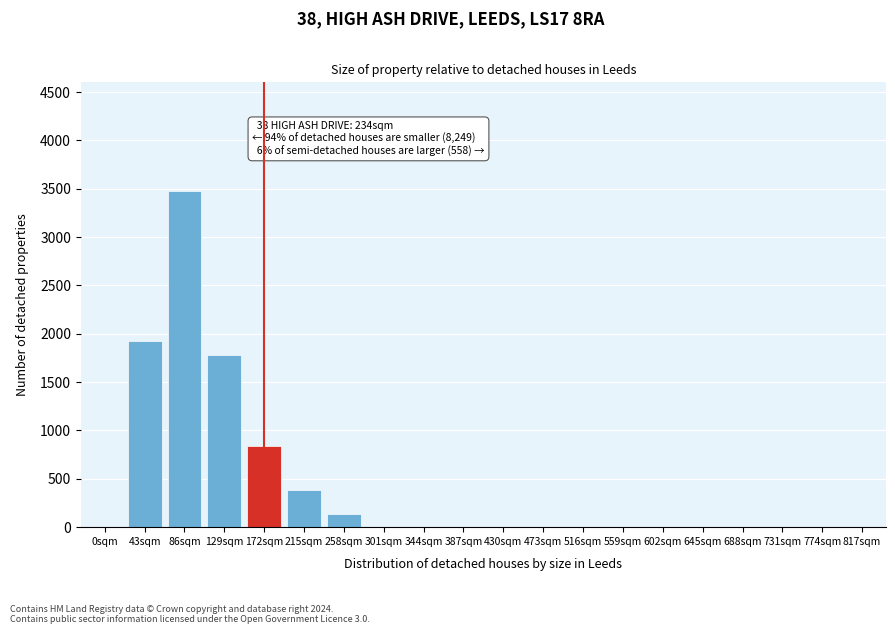

Reading right to left, what are all the values shown in this chart?

817sqm=0	774sqm=0	731sqm=0	688sqm=0	645sqm=0	602sqm=0	559sqm=0	516sqm=0	473sqm=0	430sqm=0	387sqm=0	344sqm=0	301sqm=0	258sqm=140	215sqm=380	172sqm=840	129sqm=1780	86sqm=3480	43sqm=1920	0sqm=0